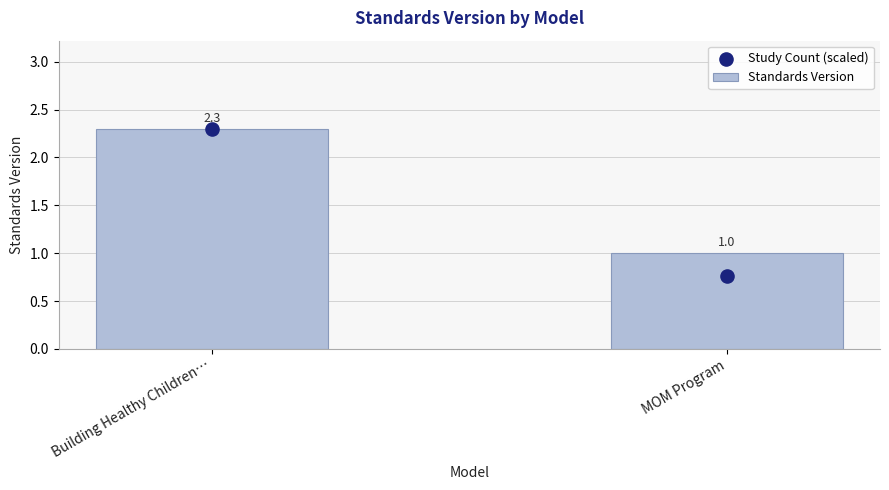

Which series reaches the minimum Y coordinate?

Study Count (scaled)